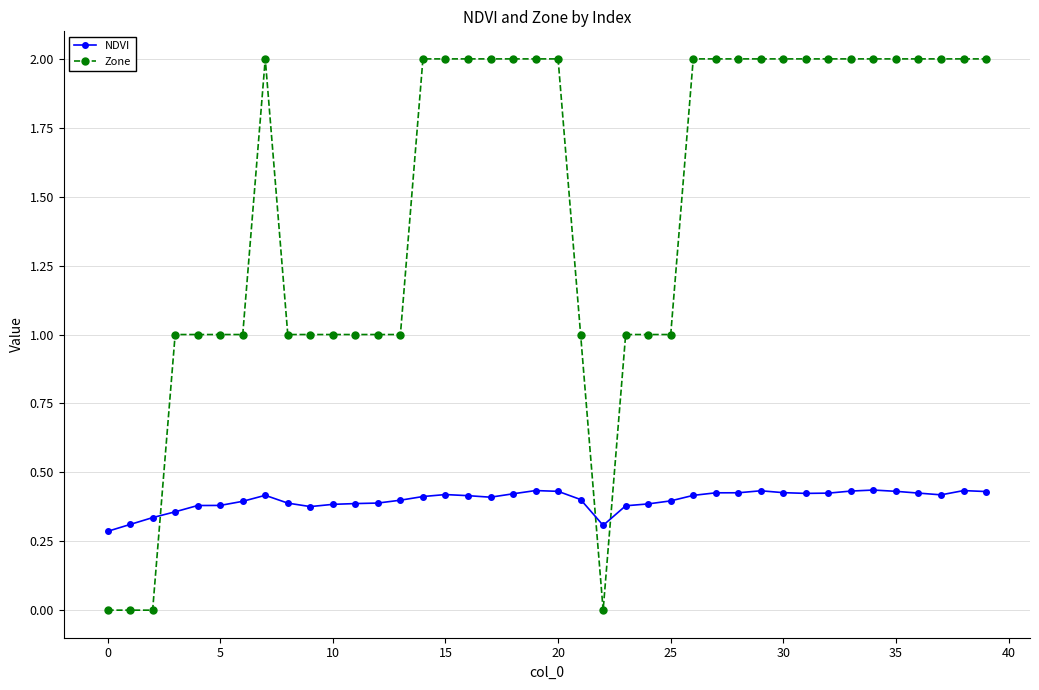

Which series has the largest total across all categories?

Zone